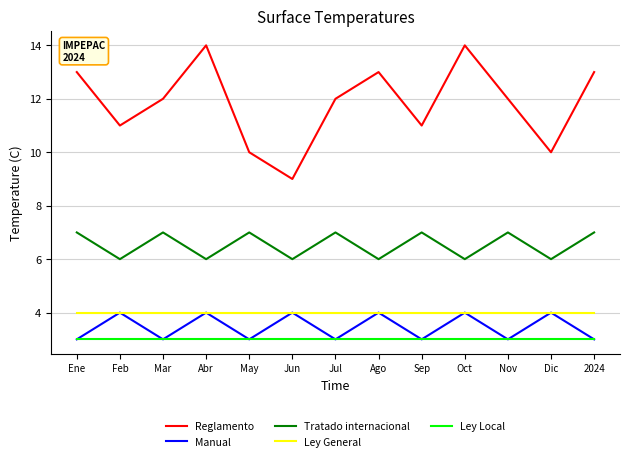

How many interior local valleys does the Manual series have?

5